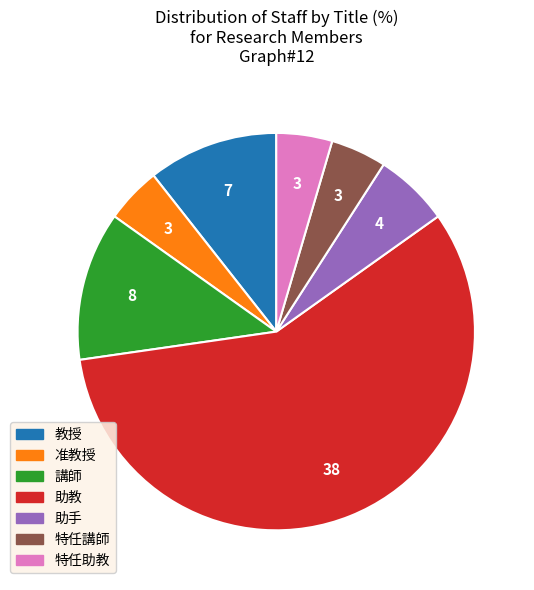

Which slice is the largest?

助教